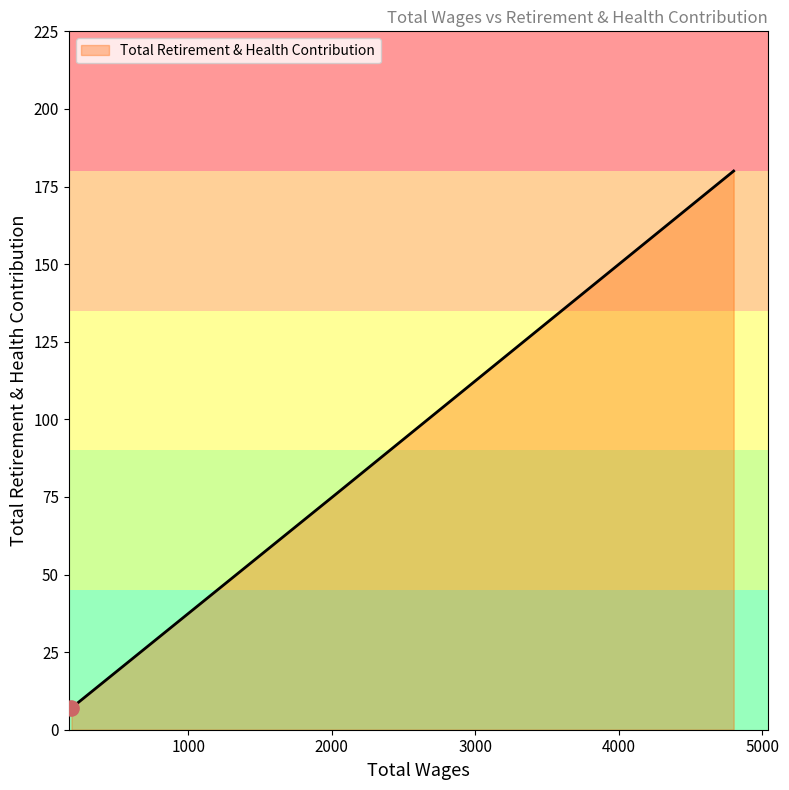

Between 4000 and 1000, which is larger?

4000